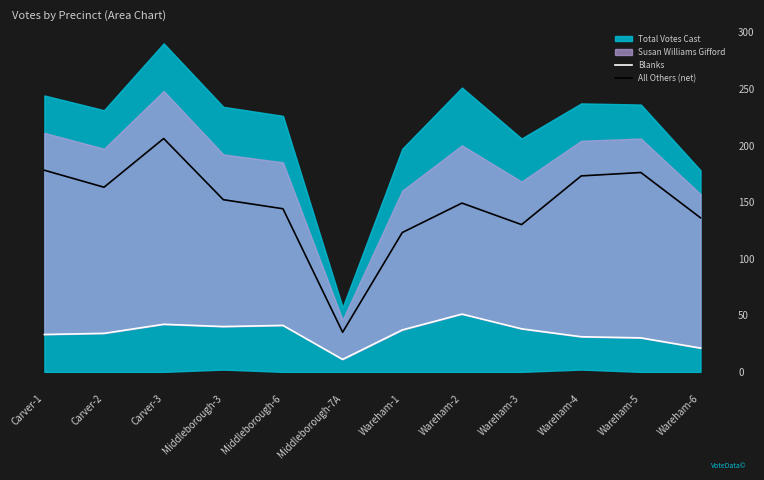

True or false: All Others (net) and Blanks cross at least once.

False